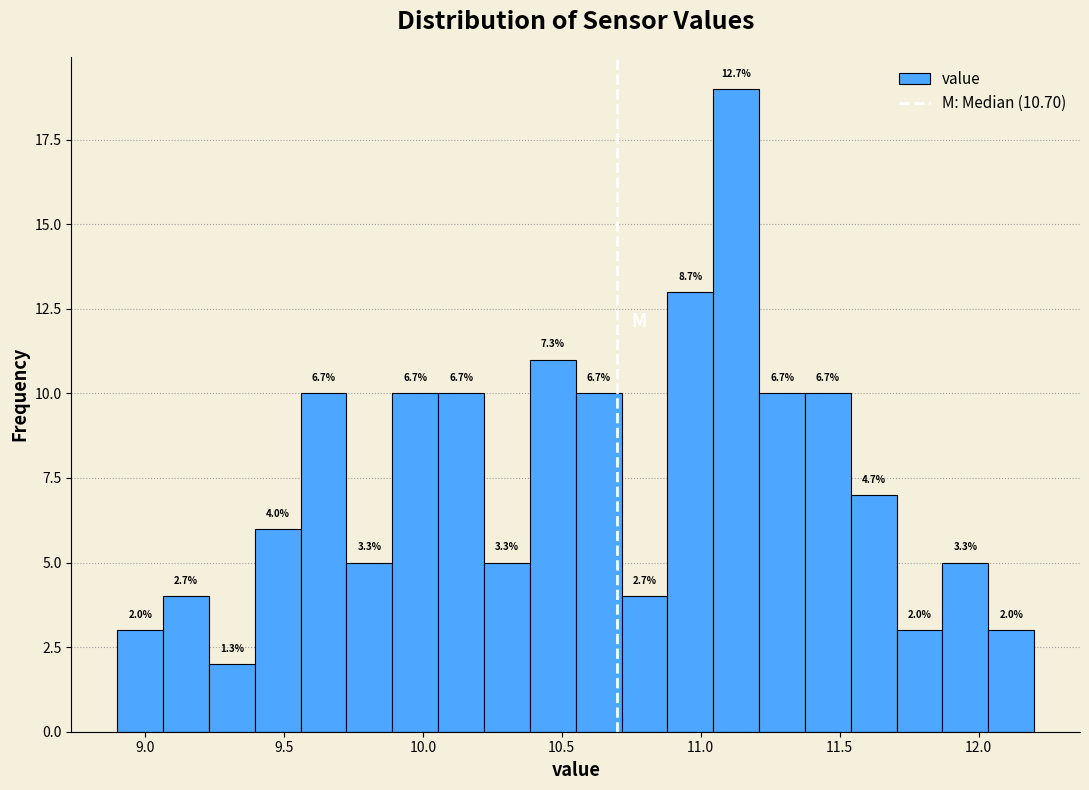

Read against the x-axis, roughly where is the centre of the tallest bar?

11.15